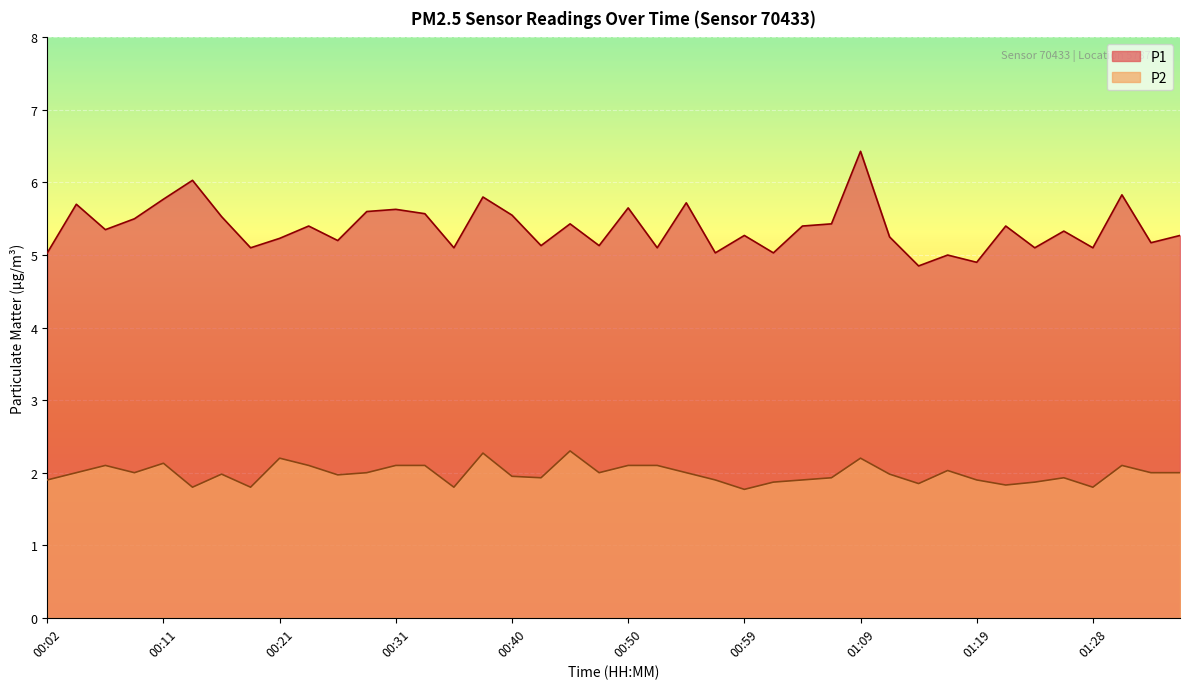

Between 01:33 and 00:04, which is larger?

00:04